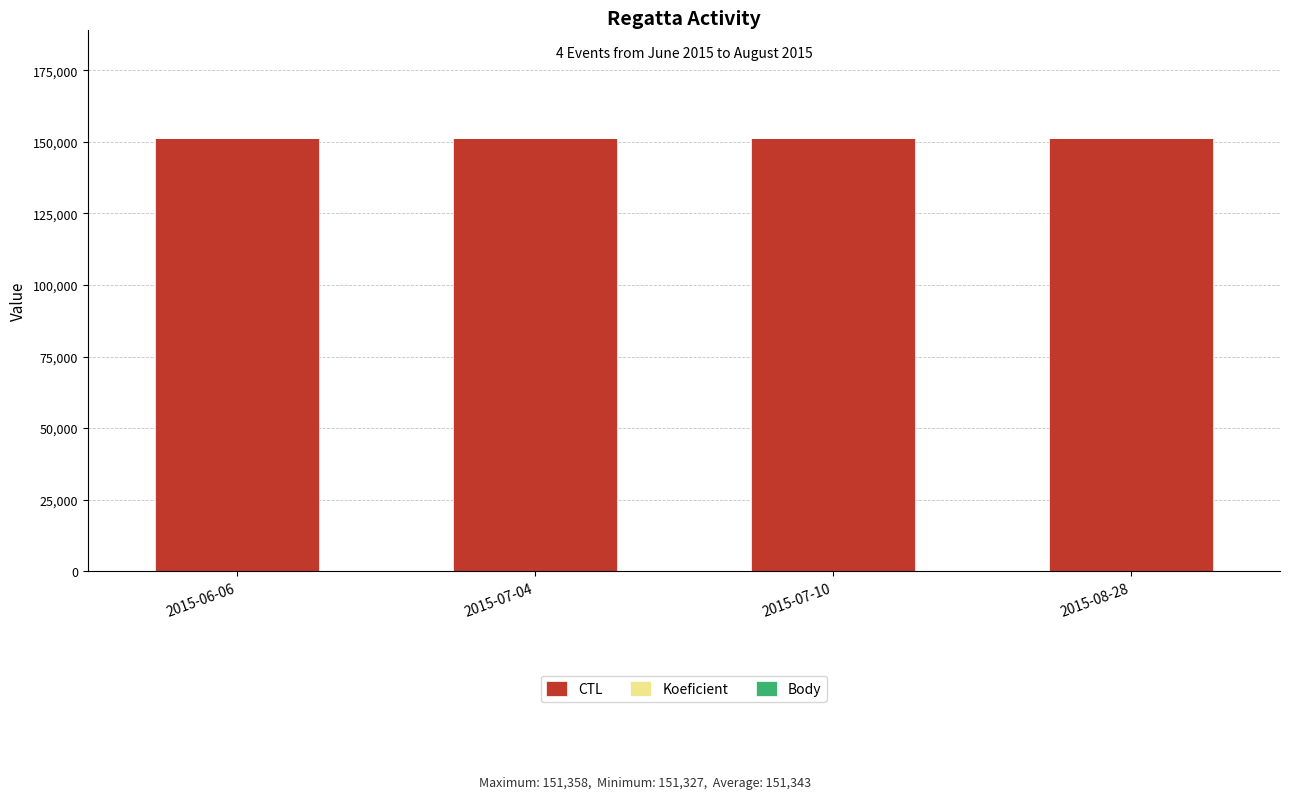

What is the sum of all CTL values?

605296